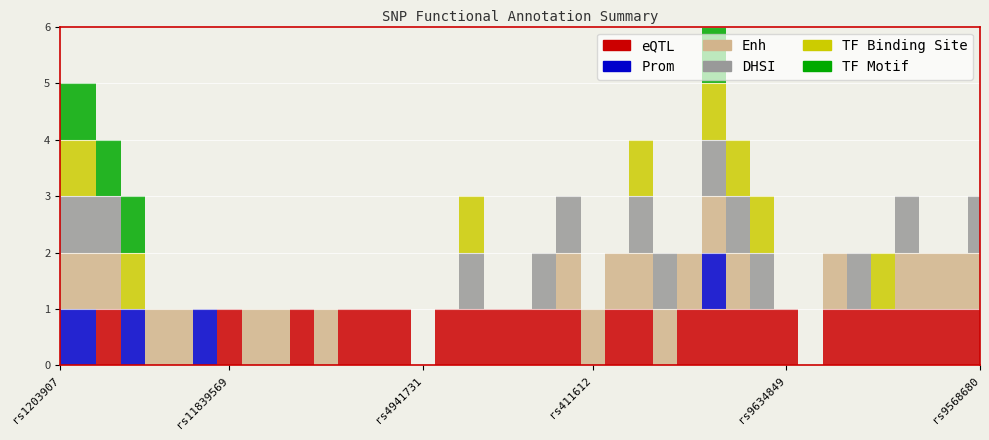

Reading left to right, what are all the values shown in this chart?

eQTL: rs1203907=0	rs6113722=0	rs1799884=1	rs488166=0	rs7997912=0	rs7983505=0	rs576674=0	rs11839569=1	rs11842170=0	rs7995975=0	rs7984028=1	rs408642=0	rs7324797=1	rs12428531=1	rs513320=1	rs4941731=0	rs17078327=1	rs12583154=1	rs7984515=1	rs580760=1	rs2094712=1	rs9526952=1	rs411612=0	rs533873=1	rs430883=1	rs571118=0	rs9536254=1	rs9526983=1	rs7329588=1	rs7329055=1	rs9634849=1	rs17078242=0	rs9563081=1	rs2320762=1	rs391933=1	rs7321463=1	rs9526984=1	rs17078183=1	rs9568680=1
Prom: rs1203907=1	rs6113722=1	rs1799884=0	rs488166=1	rs7997912=0	rs7983505=0	rs576674=1	rs11839569=0	rs11842170=0	rs7995975=0	rs7984028=0	rs408642=0	rs7324797=0	rs12428531=0	rs513320=0	rs4941731=0	rs17078327=0	rs12583154=0	rs7984515=0	rs580760=0	rs2094712=0	rs9526952=0	rs411612=0	rs533873=0	rs430883=0	rs571118=0	rs9536254=0	rs9526983=1	rs7329588=0	rs7329055=0	rs9634849=0	rs17078242=0	rs9563081=0	rs2320762=0	rs391933=0	rs7321463=0	rs9526984=0	rs17078183=0	rs9568680=0
Enh: rs1203907=1	rs6113722=1	rs1799884=1	rs488166=0	rs7997912=1	rs7983505=1	rs576674=0	rs11839569=0	rs11842170=1	rs7995975=1	rs7984028=0	rs408642=1	rs7324797=0	rs12428531=0	rs513320=0	rs4941731=0	rs17078327=0	rs12583154=0	rs7984515=0	rs580760=0	rs2094712=0	rs9526952=1	rs411612=1	rs533873=1	rs430883=1	rs571118=1	rs9536254=1	rs9526983=1	rs7329588=1	rs7329055=0	rs9634849=0	rs17078242=0	rs9563081=1	rs2320762=0	rs391933=0	rs7321463=1	rs9526984=1	rs17078183=1	rs9568680=1
DHSI: rs1203907=1	rs6113722=1	rs1799884=1	rs488166=0	rs7997912=0	rs7983505=0	rs576674=0	rs11839569=0	rs11842170=0	rs7995975=0	rs7984028=0	rs408642=0	rs7324797=0	rs12428531=0	rs513320=0	rs4941731=0	rs17078327=0	rs12583154=1	rs7984515=0	rs580760=0	rs2094712=1	rs9526952=1	rs411612=0	rs533873=0	rs430883=1	rs571118=1	rs9536254=0	rs9526983=1	rs7329588=1	rs7329055=1	rs9634849=0	rs17078242=0	rs9563081=0	rs2320762=1	rs391933=0	rs7321463=1	rs9526984=0	rs17078183=0	rs9568680=1
TF Binding Site: rs1203907=1	rs6113722=1	rs1799884=0	rs488166=1	rs7997912=0	rs7983505=0	rs576674=0	rs11839569=0	rs11842170=0	rs7995975=0	rs7984028=0	rs408642=0	rs7324797=0	rs12428531=0	rs513320=0	rs4941731=0	rs17078327=0	rs12583154=1	rs7984515=0	rs580760=0	rs2094712=0	rs9526952=0	rs411612=0	rs533873=0	rs430883=1	rs571118=0	rs9536254=0	rs9526983=1	rs7329588=1	rs7329055=1	rs9634849=0	rs17078242=0	rs9563081=0	rs2320762=0	rs391933=1	rs7321463=0	rs9526984=0	rs17078183=0	rs9568680=0
TF Motif: rs1203907=1	rs6113722=1	rs1799884=1	rs488166=1	rs7997912=0	rs7983505=0	rs576674=0	rs11839569=0	rs11842170=0	rs7995975=0	rs7984028=0	rs408642=0	rs7324797=0	rs12428531=0	rs513320=0	rs4941731=0	rs17078327=0	rs12583154=0	rs7984515=0	rs580760=0	rs2094712=0	rs9526952=0	rs411612=0	rs533873=0	rs430883=0	rs571118=0	rs9536254=0	rs9526983=1	rs7329588=0	rs7329055=0	rs9634849=0	rs17078242=0	rs9563081=0	rs2320762=0	rs391933=0	rs7321463=0	rs9526984=0	rs17078183=0	rs9568680=0